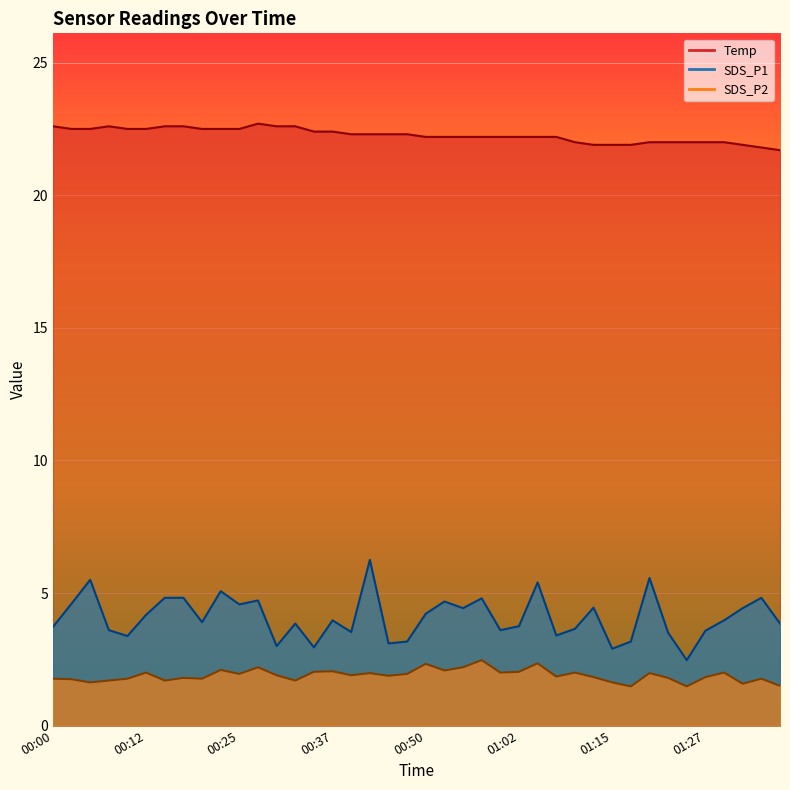

What position from the right is 00:45?

22